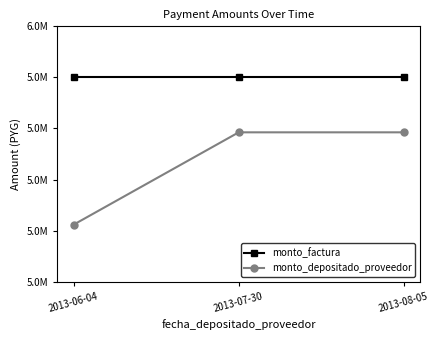

What are all the series names shown in the legend?

monto_factura, monto_depositado_proveedor